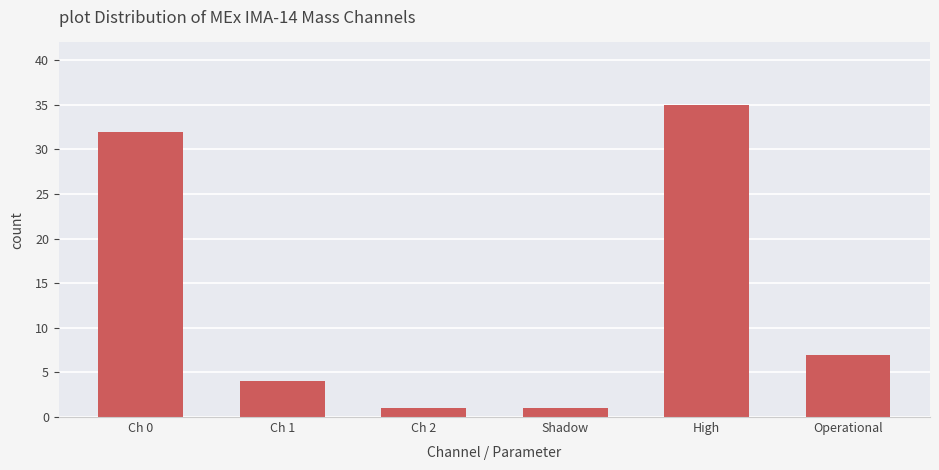

Count the number of categories in the chart.

6